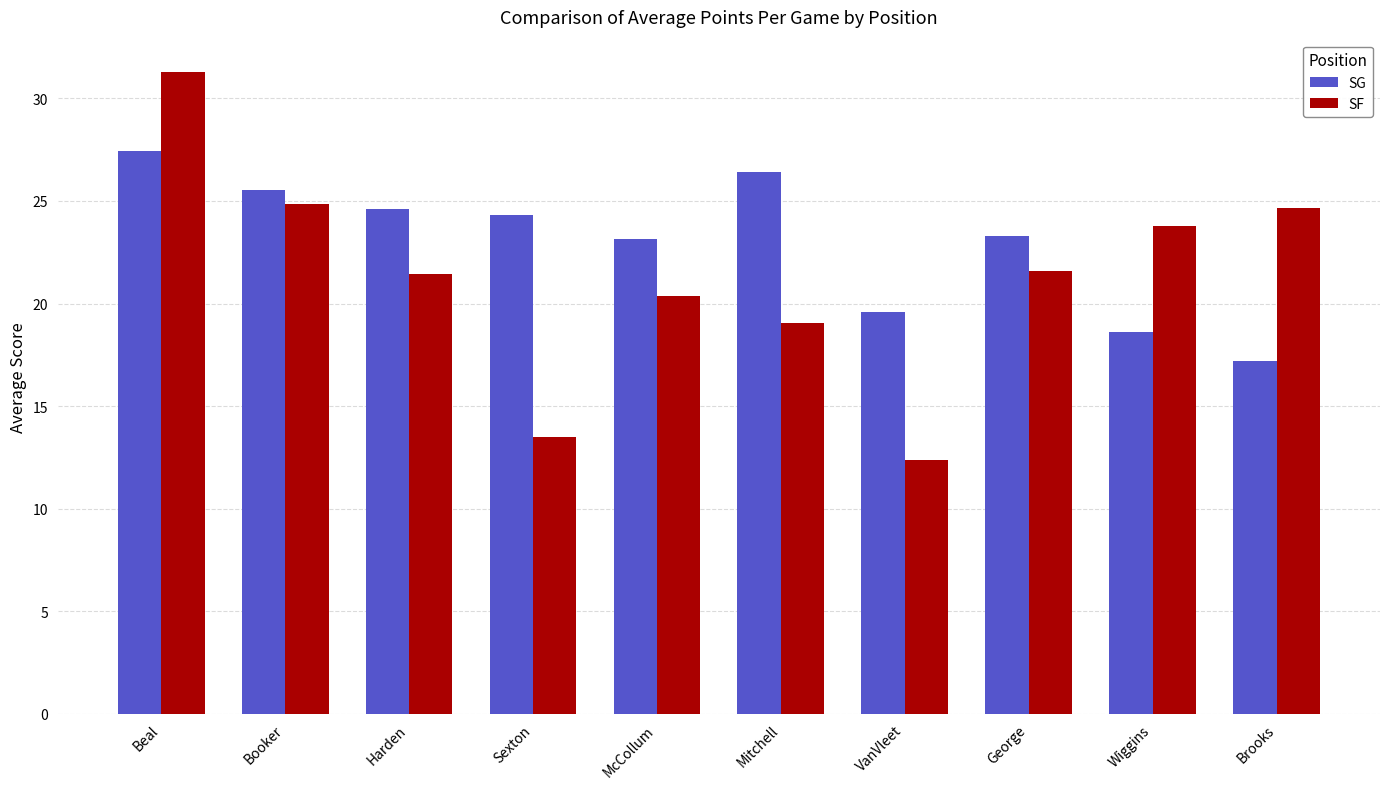

What is the difference between the SG values at Sexton and Beal?

3.1